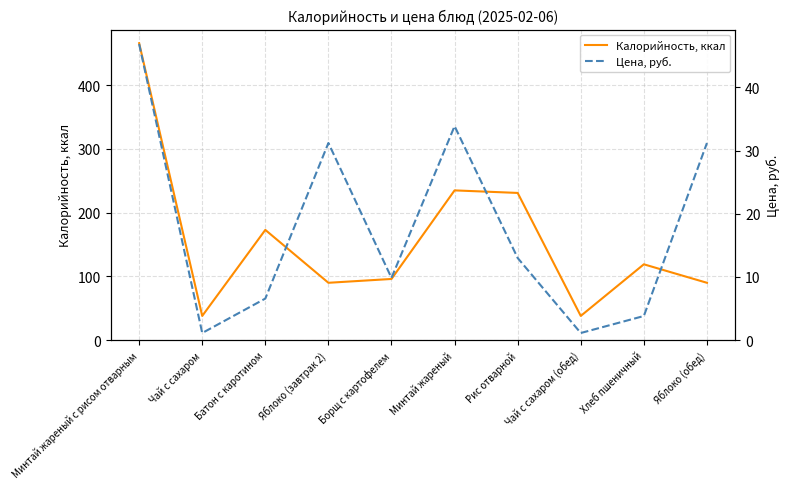

How many interior local peaks does the Цена, руб. series have?

2